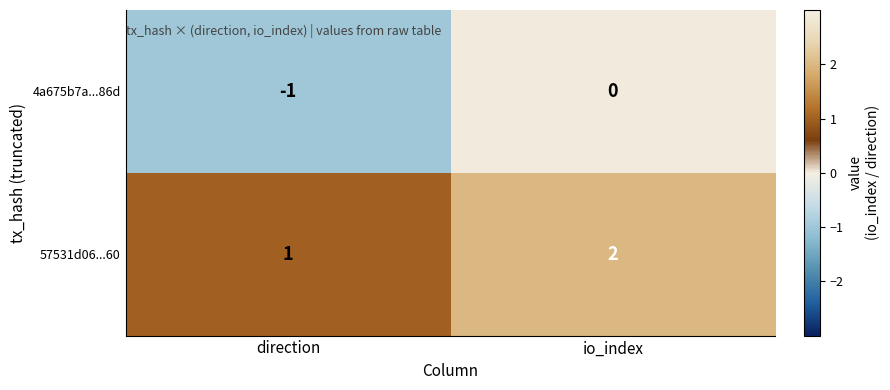

Is the value of 57531d06...60 at direction greater than the value of 4a675b7a...86d at direction?

Yes